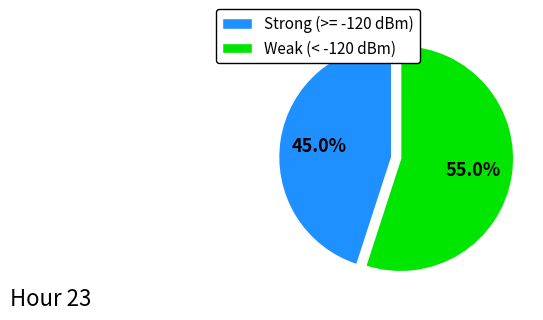

Does Strong (>= -120 dBm) account for over 50% of the chart?

No